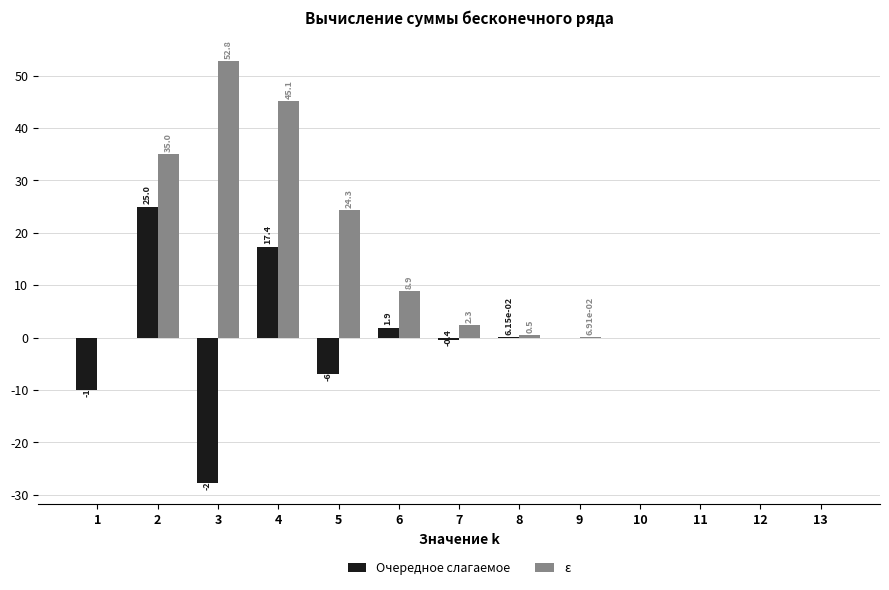

What is the approximate value of Очередное слагаемое at 6?

1.9